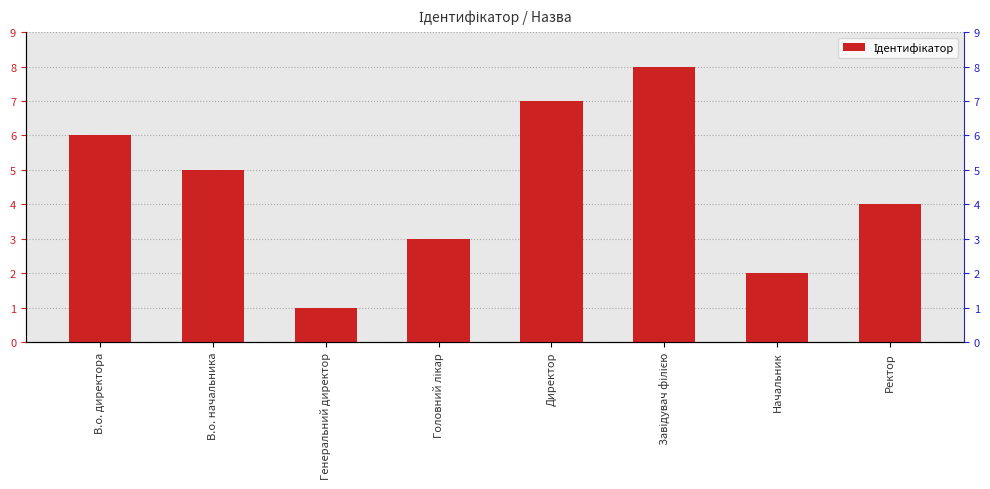

At which category does the chart reach its peak across all series?

Завідувач філією